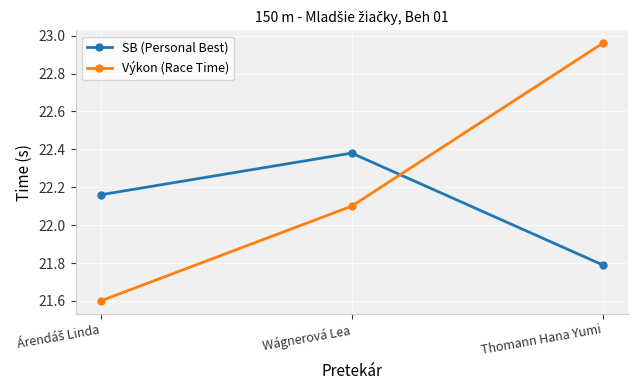

Does the chart have visible grid lines?

Yes